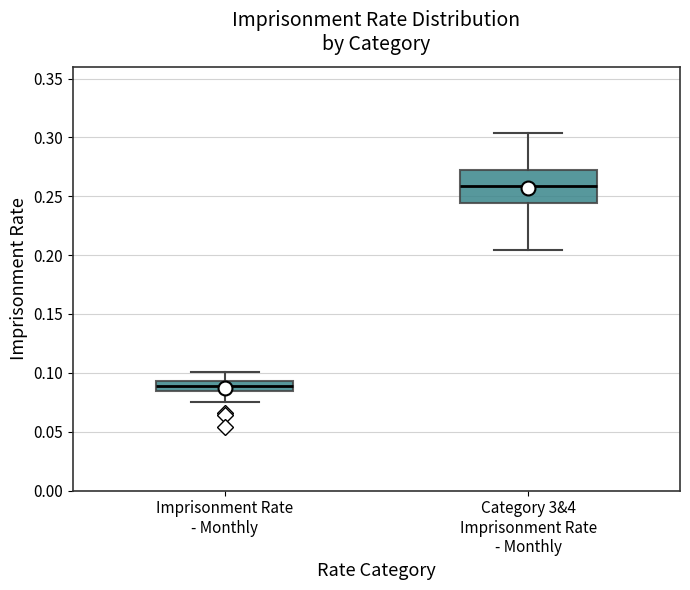

Which box has the highest median line?

Category 3&4 Imprisonment Rate - Monthly